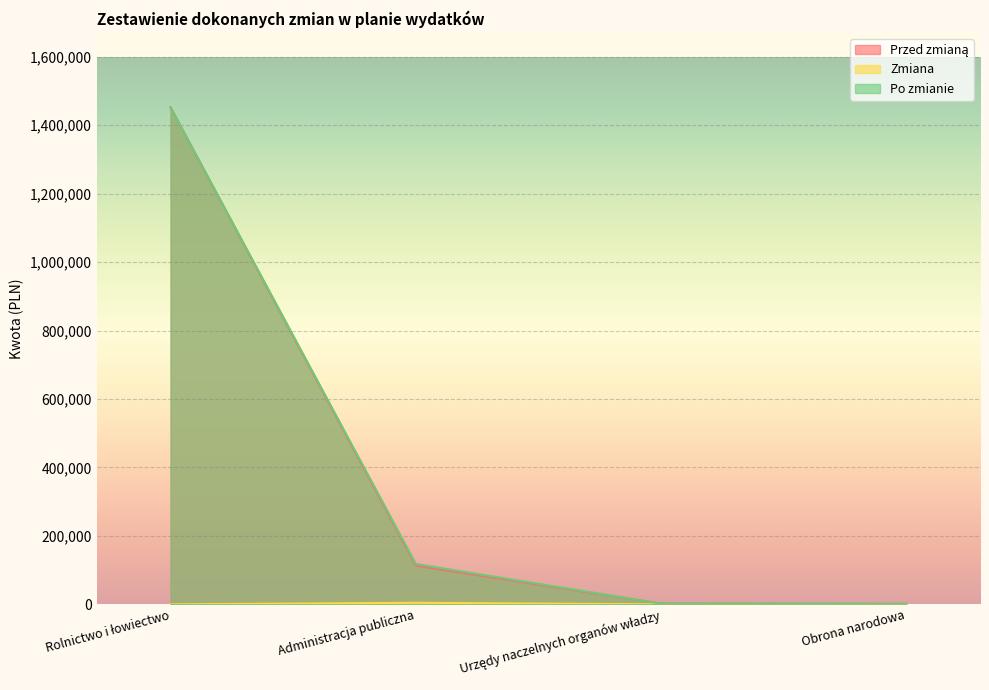

Reading left to right, transcribe all the data shown in this chart.

Przed zmianą: 1451814.2	113394.0	2039.0	1500.0
Zmiana: 0.0	4580.0	0.0	0.0
Po zmianie: 1451814.2	117974.0	2039.0	1500.0